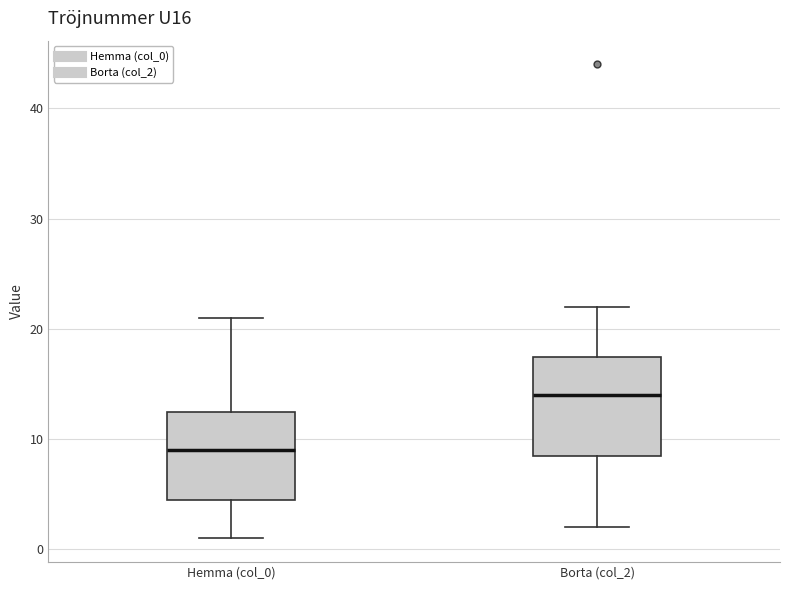

Where is the upper edge of the box for Hemma (col_0) on the y-axis? The values are not printed on the chart, so give them approximately, as read against the axis.

13